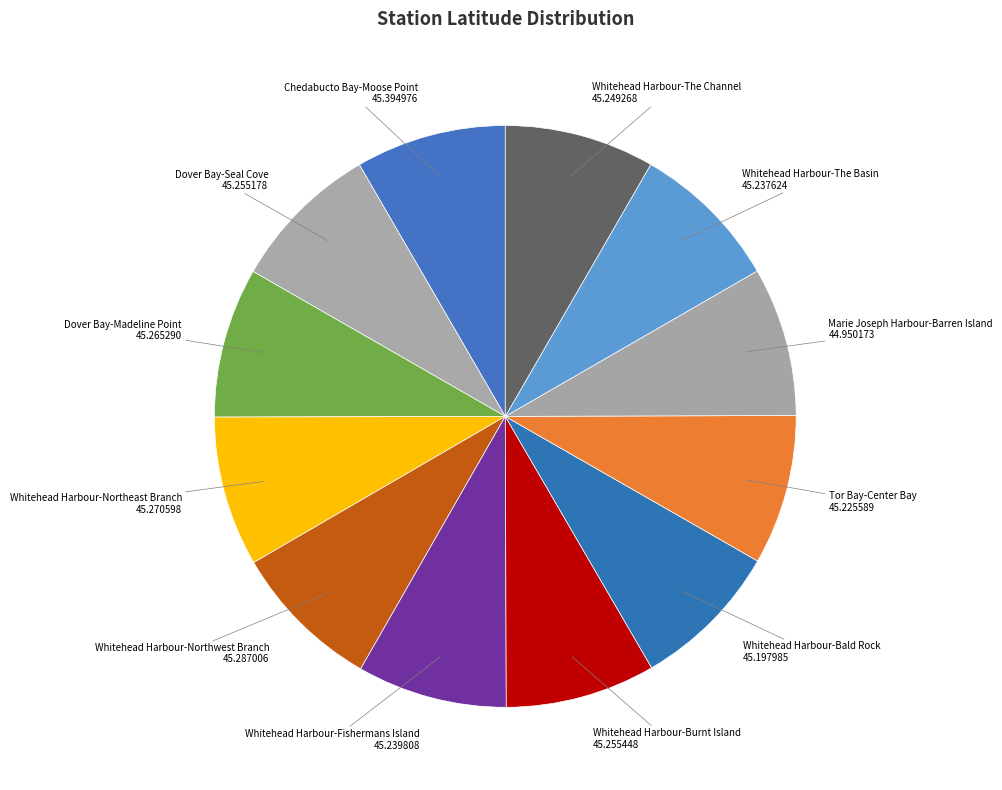

Does any single category account for the majority?

No